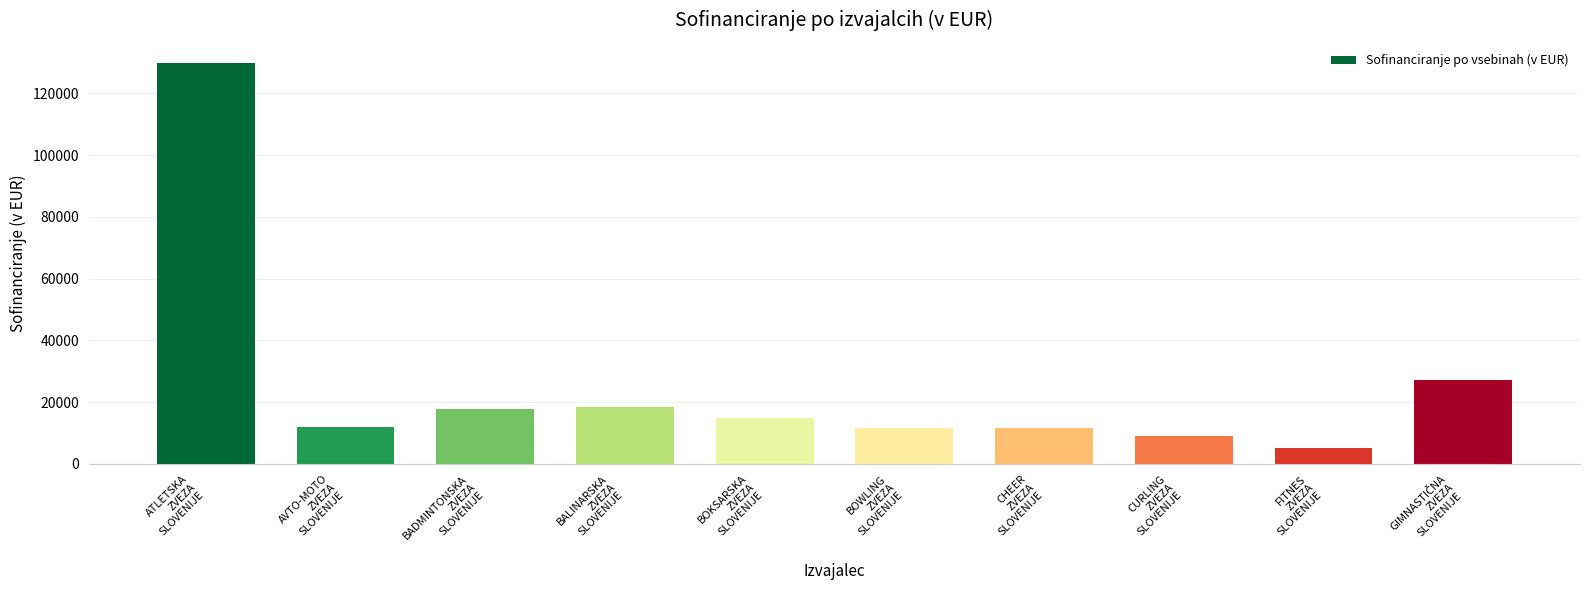

What is the label of the 3rd bar from the right?

CURLING
ZVEZA
SLOVENIJE